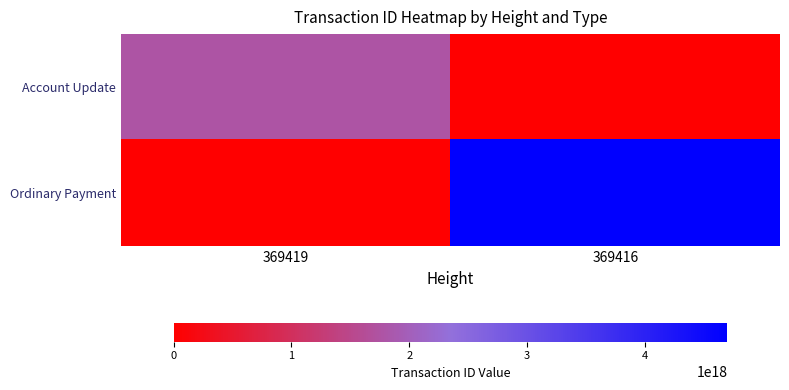

Which series has the widest spread of values?

Ordinary Payment